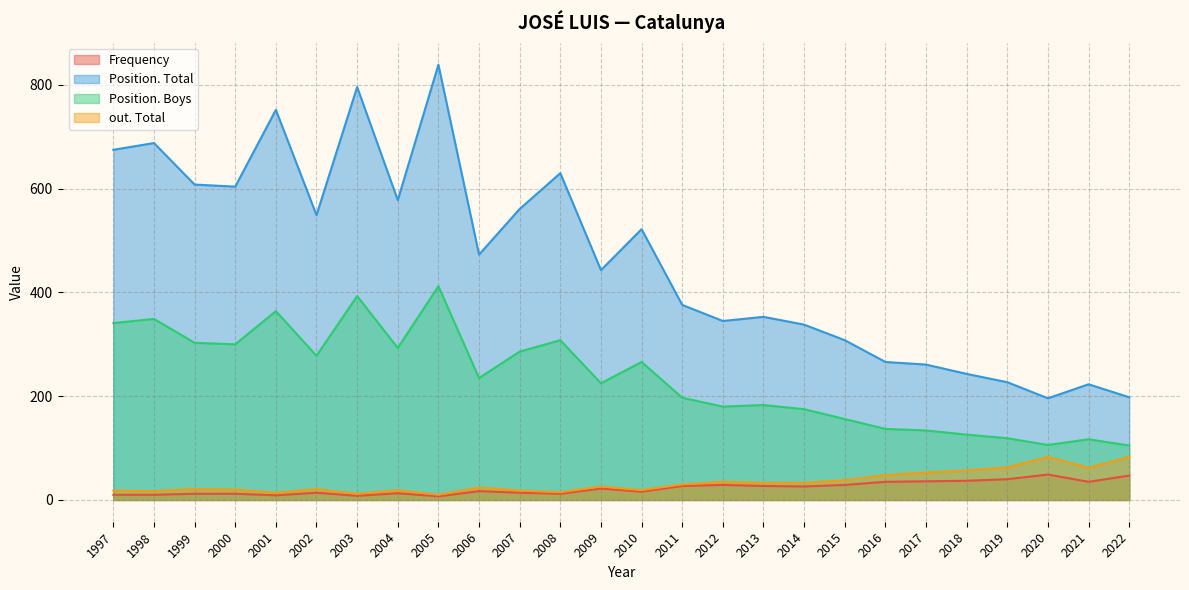

The value of Position. Total at 2014 is 338. True or false?

True